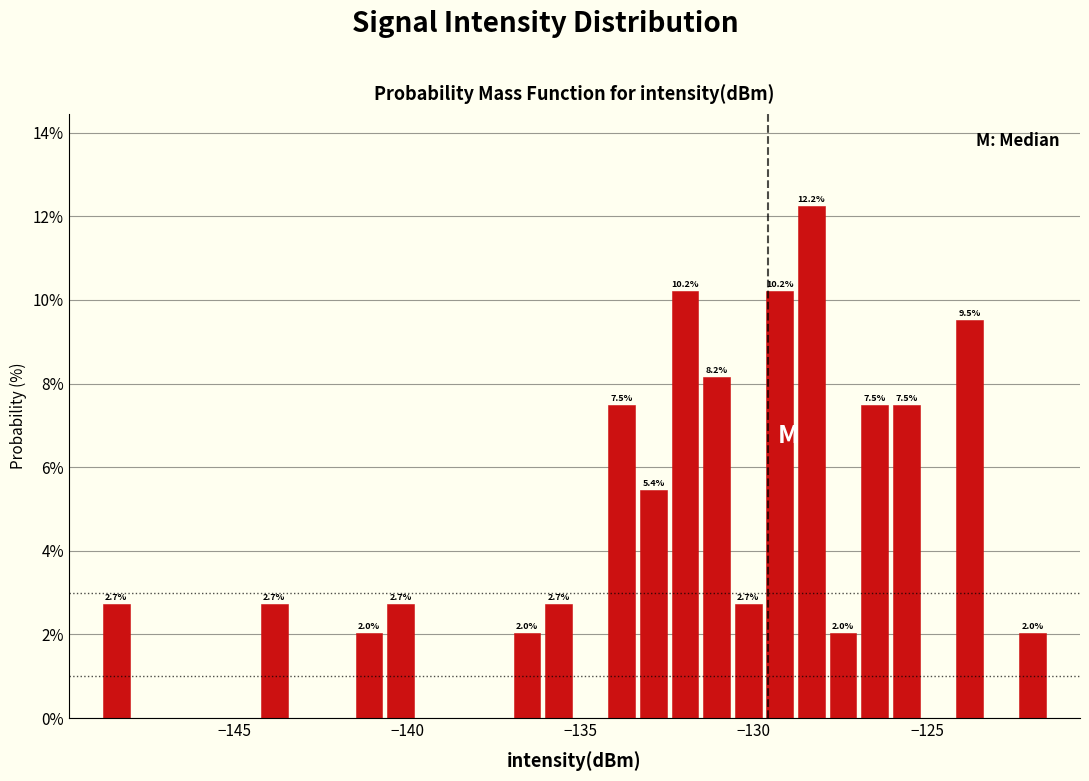

Around what value on the x-axis is the tallest bar? Give the approximate position of its centre, as read against the axis.

-128.5